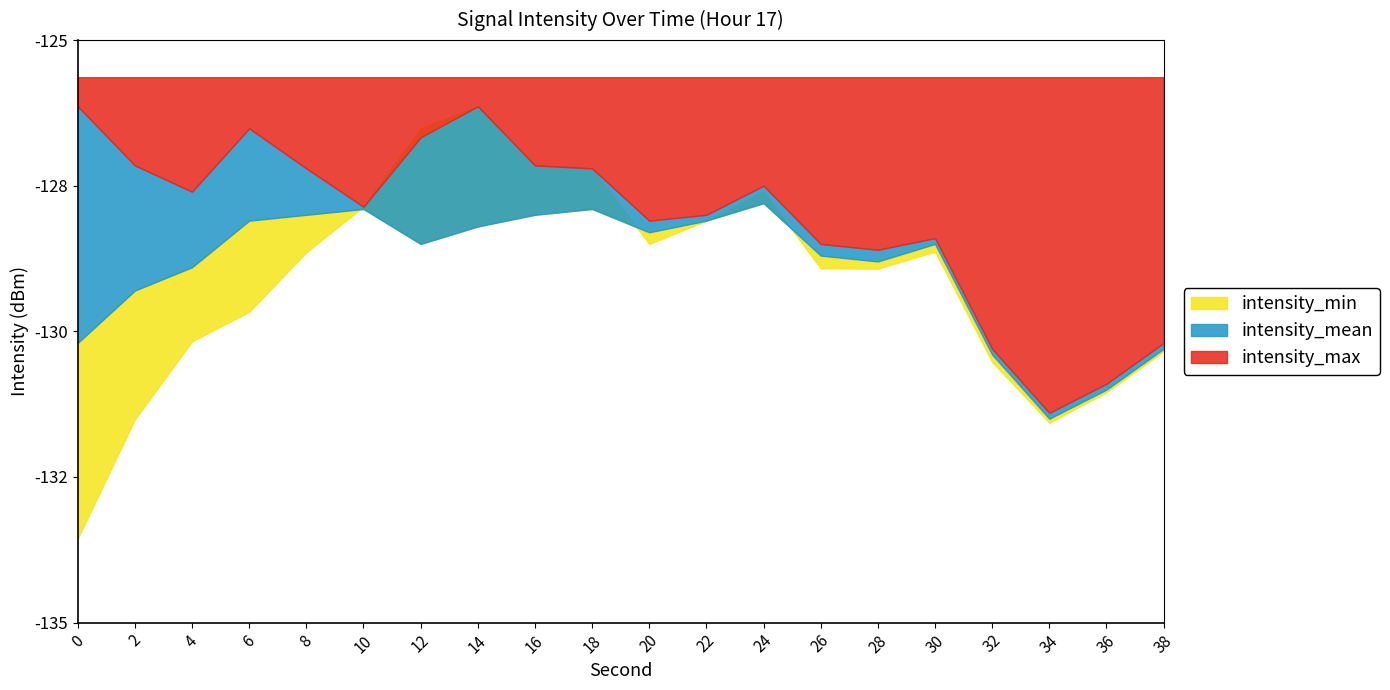

Where is intensity_mean nearest to the value -129?

4